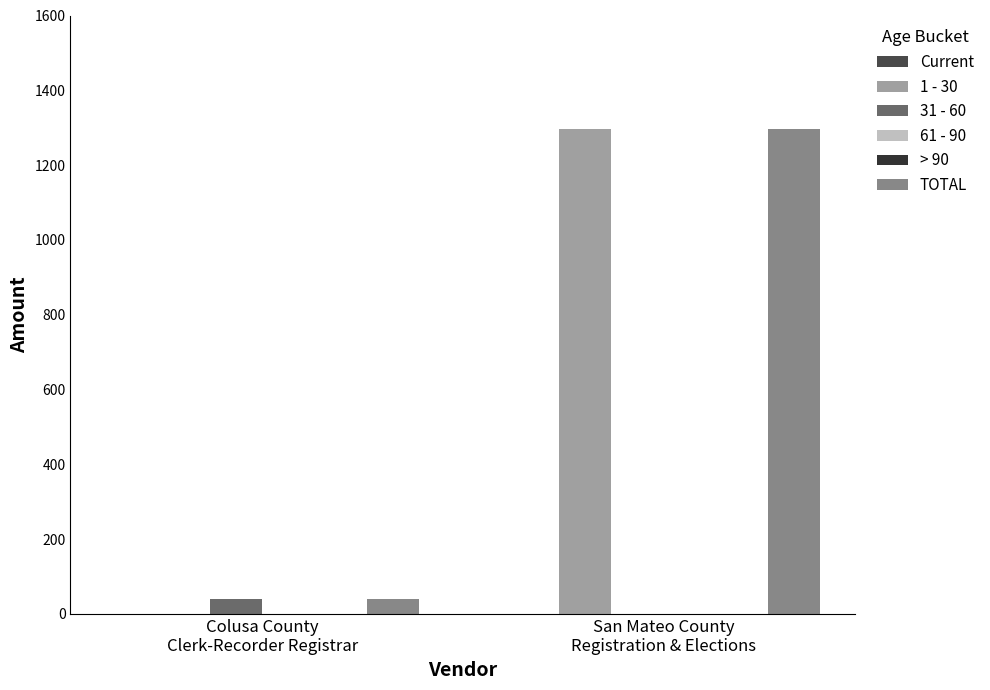

What is the label of the 2nd bar from the right?

Colusa County
Clerk-Recorder Registrar